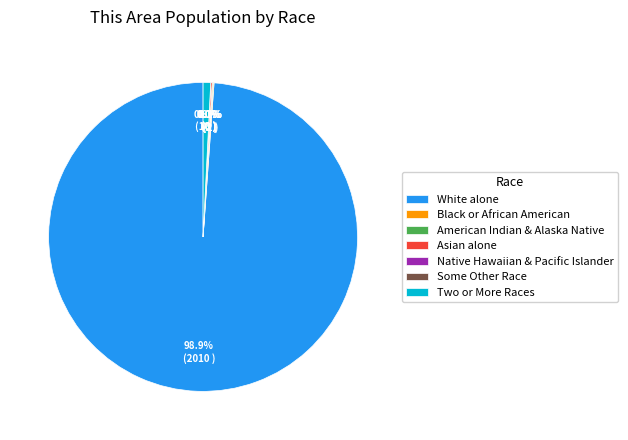

Is it true that Black or African American alone is 9% of the pie?

False